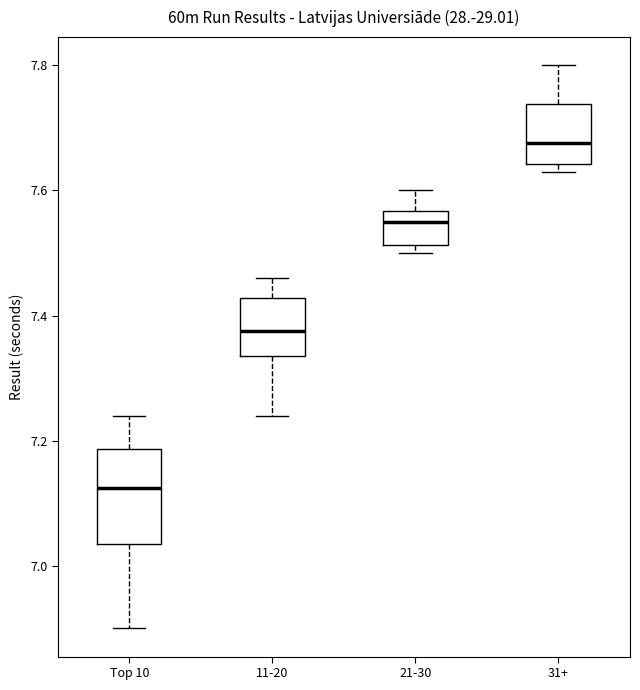

Reading left to right, transcribe this box plot: for each box, give where its median line is, the range the box spans, and where its two whiskers end, as read against the y-axis. The values are not printed on the chart, so give them approximately, as read against the axis.

Top 10: median 7.12, box 7.04 to 7.18, whiskers 6.90 to 7.24
11-20: median 7.38, box 7.34 to 7.42, whiskers 7.24 to 7.46
21-30: median 7.56 (just below the box's upper edge), box 7.52 to 7.56, whiskers 7.50 to 7.60
31+: median 7.68, box 7.64 to 7.74, whiskers 7.64 (just below the box's lower edge) to 7.80